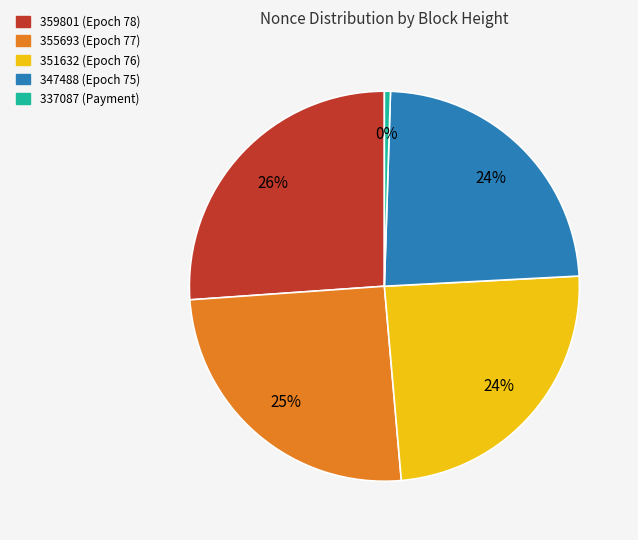

Is there any slice that represents more than half of the pie?

No